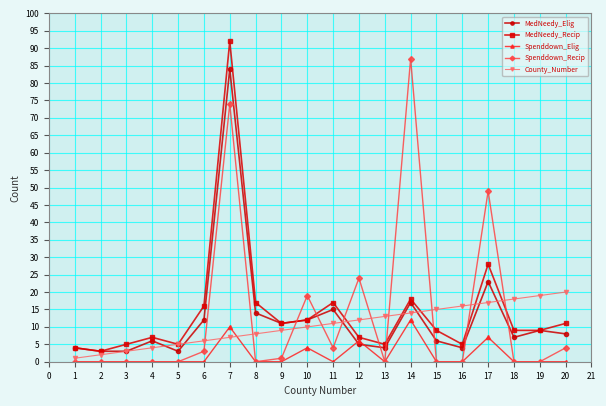

How many data points does each series have?

20